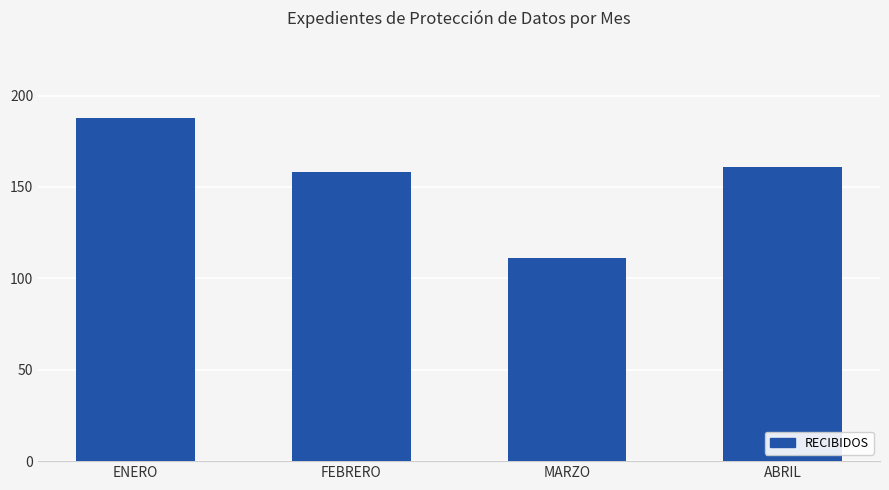

The chart shows a value of 161 at ABRIL. True or false?

True